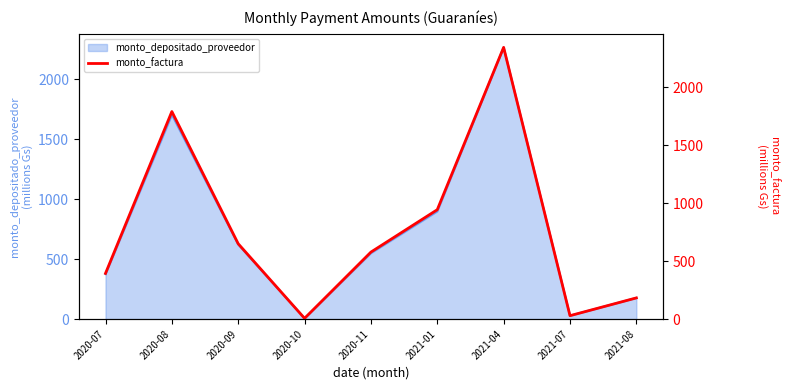

How many data points are above 577?

5